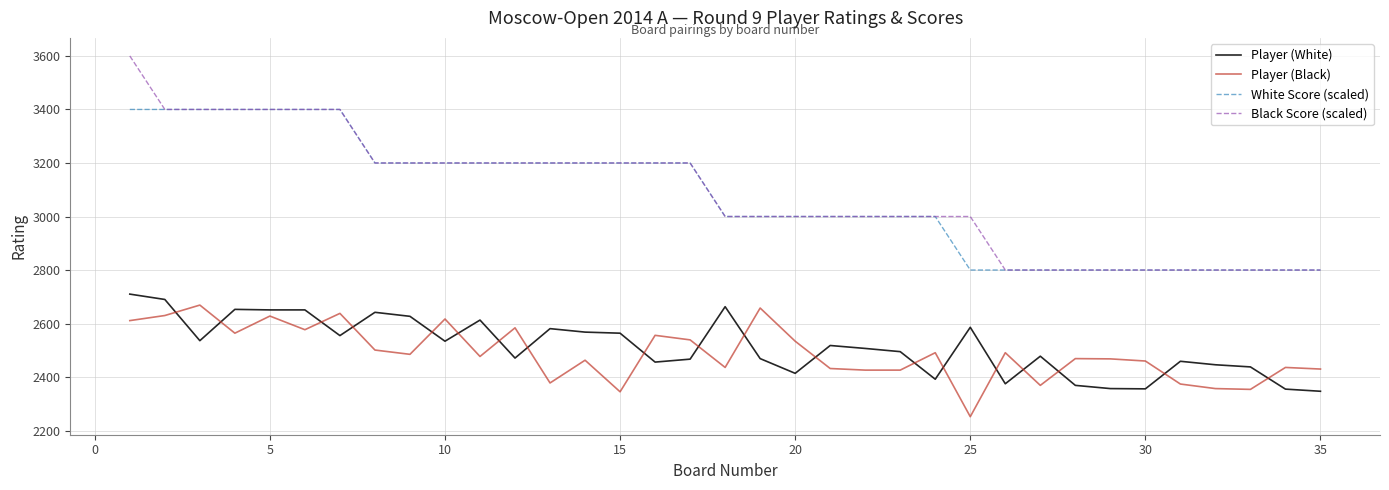

True or false: Black Score (scaled) and Player (Black) intersect in this chart.

False